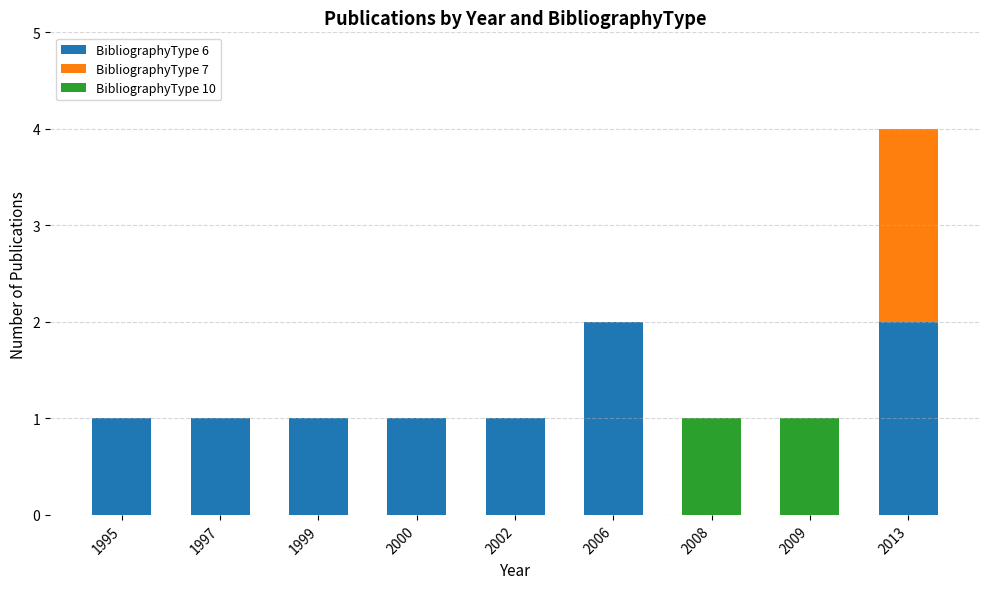

The value of BibliographyType 6 at 1999 is 1. True or false?

True